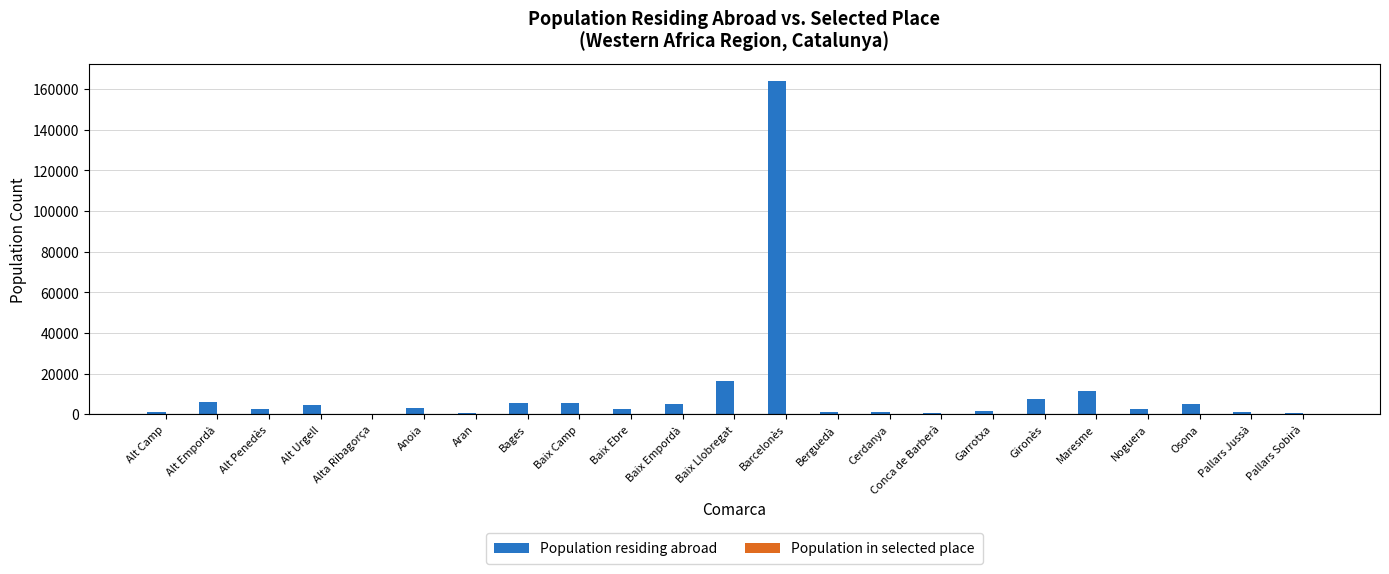

Is it true that Population residing abroad equals 5485 at Baix Camp?

True